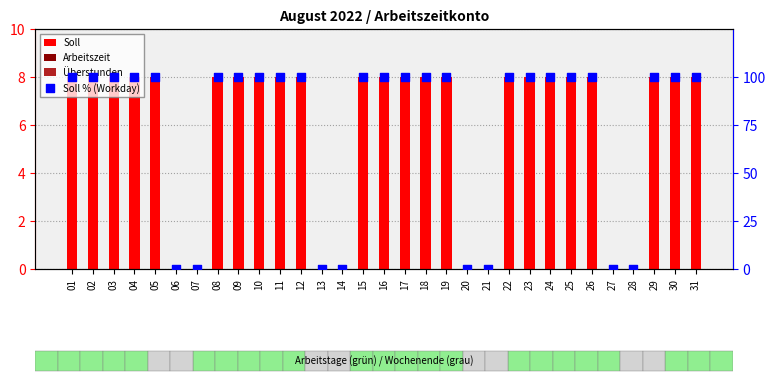

At which category is the sum across all series the highest?

01